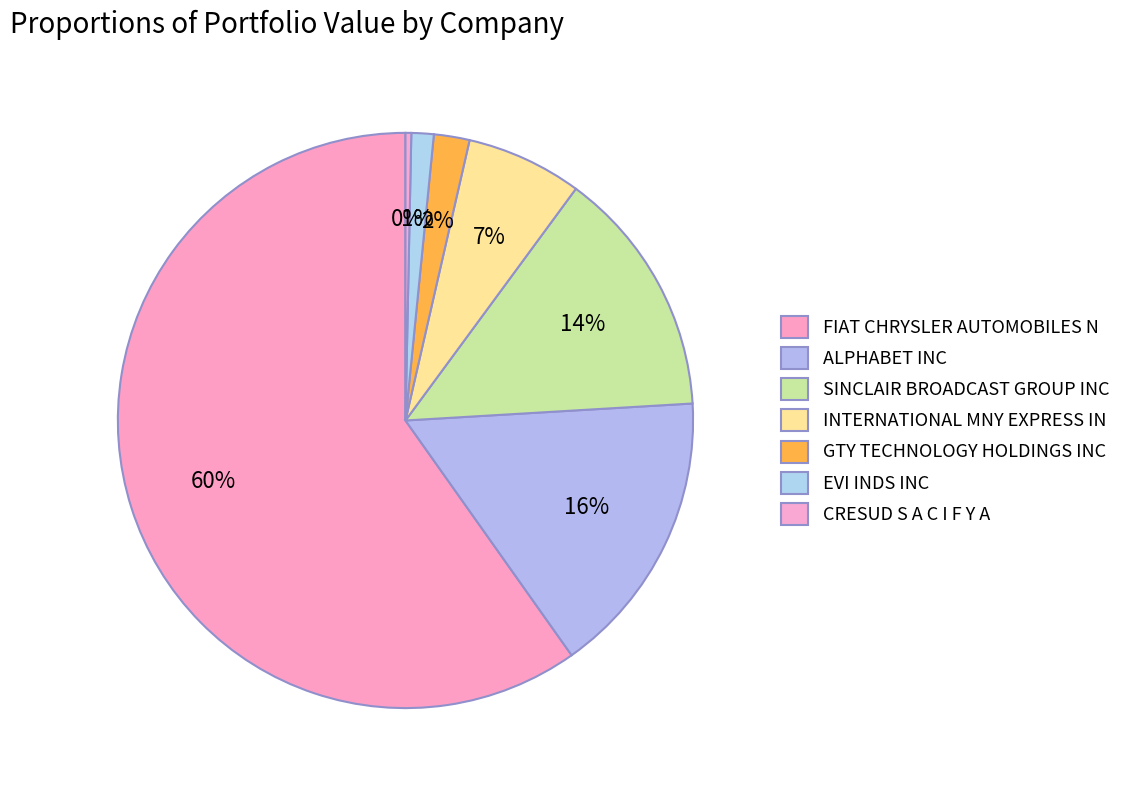

The SINCLAIR BROADCAST GROUP INC slice represents 1% of the pie. True or false?

False